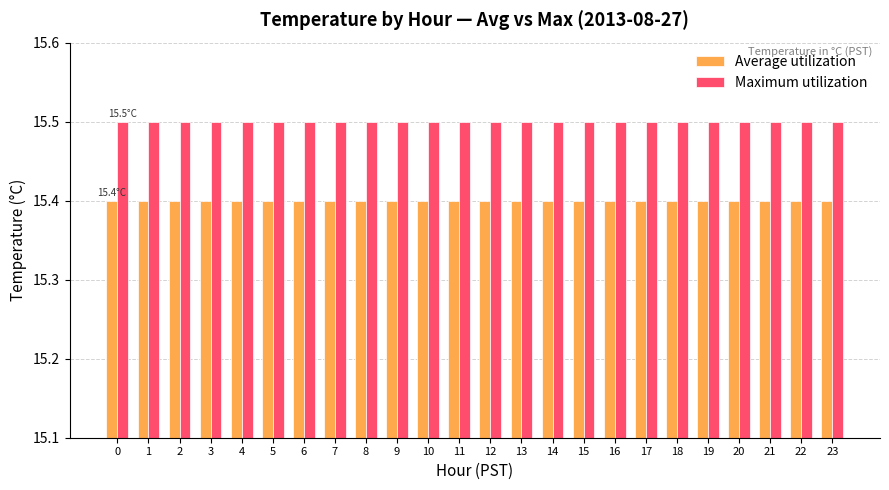

At 6, list the series in order from largest to smallest.

Maximum utilization, Average utilization